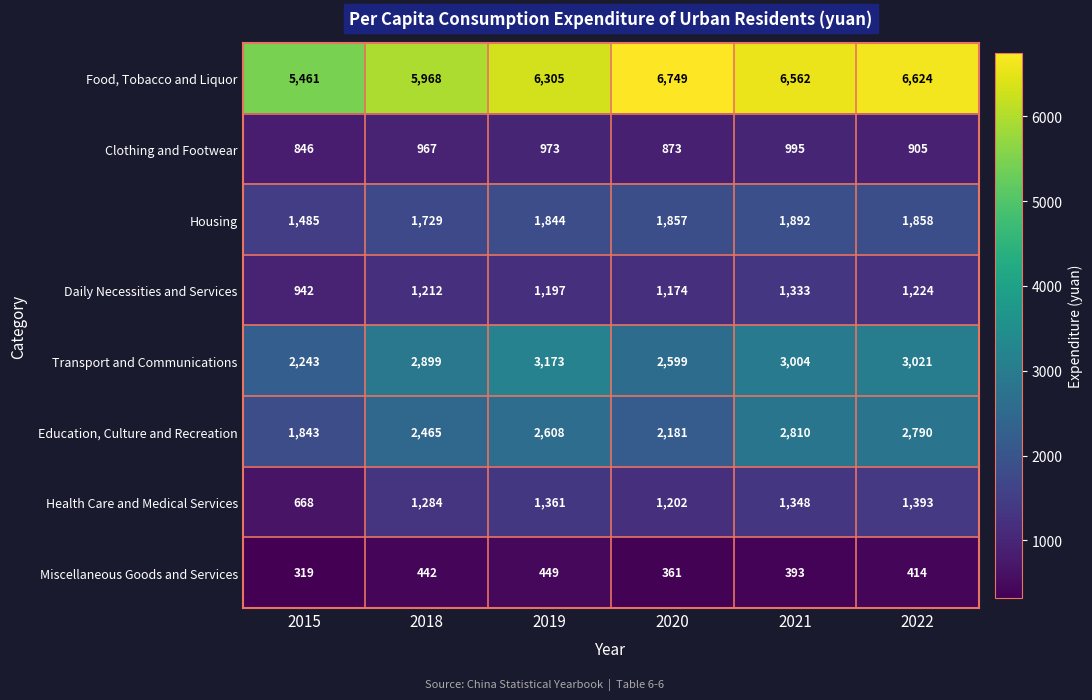

What is the greatest value displayed?

6749